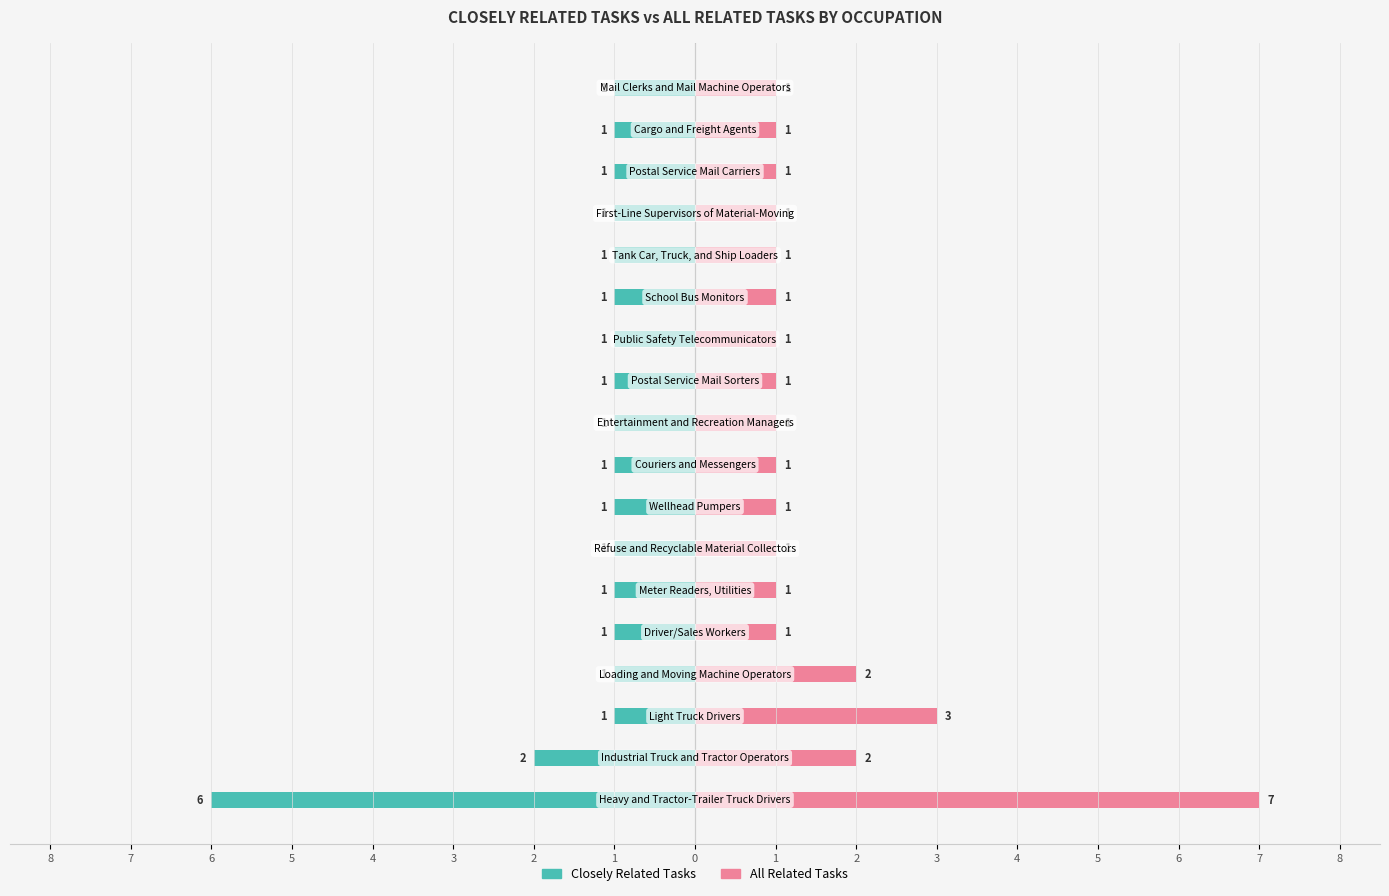

Are the bars grouped side by side (vs. stacked)?

Yes